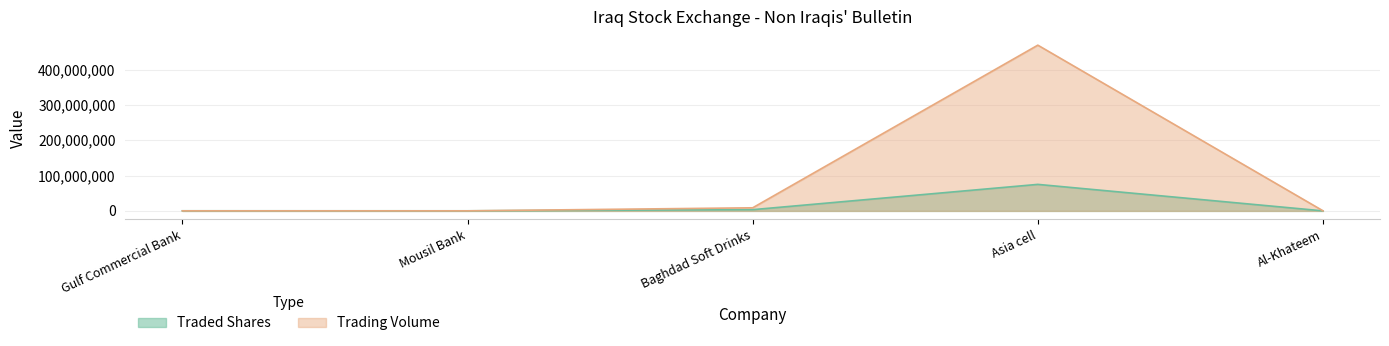

Reading right to left, what are all the values shown in this chart?

Traded Shares: Al-Khateem=100000	Asia cell=75100000	Baghdad Soft Drinks=3500000	Mousil Bank=300000	Gulf Commercial Bank=352000
Trading Volume: Al-Khateem=300000	Asia cell=469370000	Baghdad Soft Drinks=8780000	Mousil Bank=159000	Gulf Commercial Bank=161920